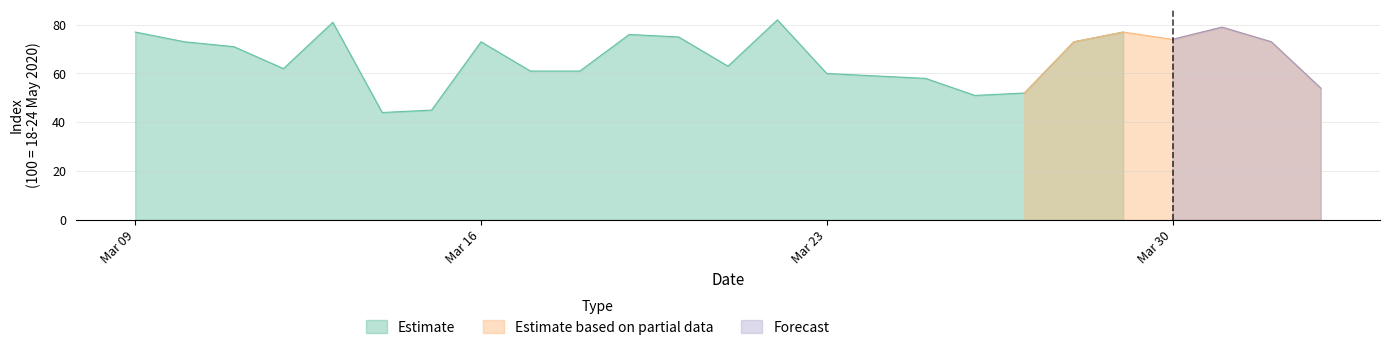

Where is the first local maximum for Estimate based on partial data?

2020-03-29